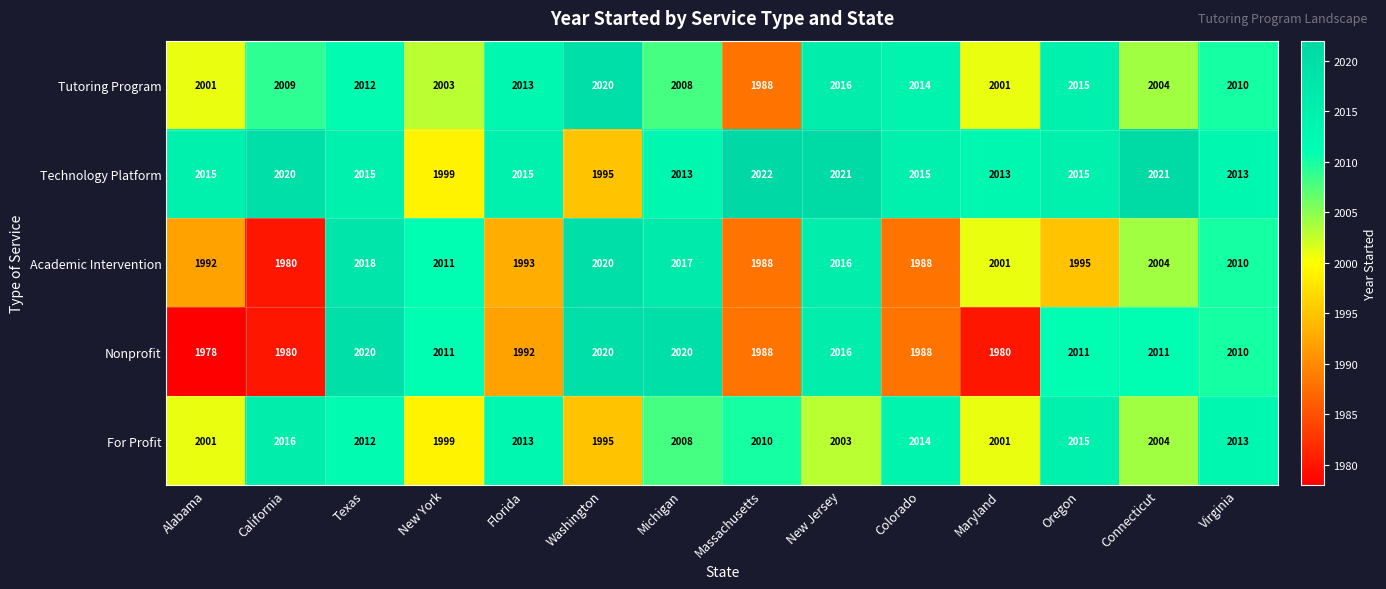

How many distinct data groups are displayed?

5